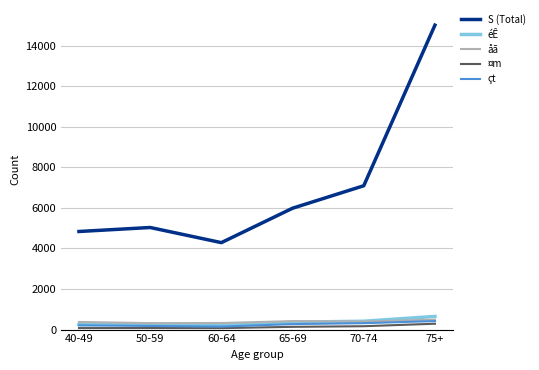

What is the difference between the maximum and minimum values in the åã series?

173